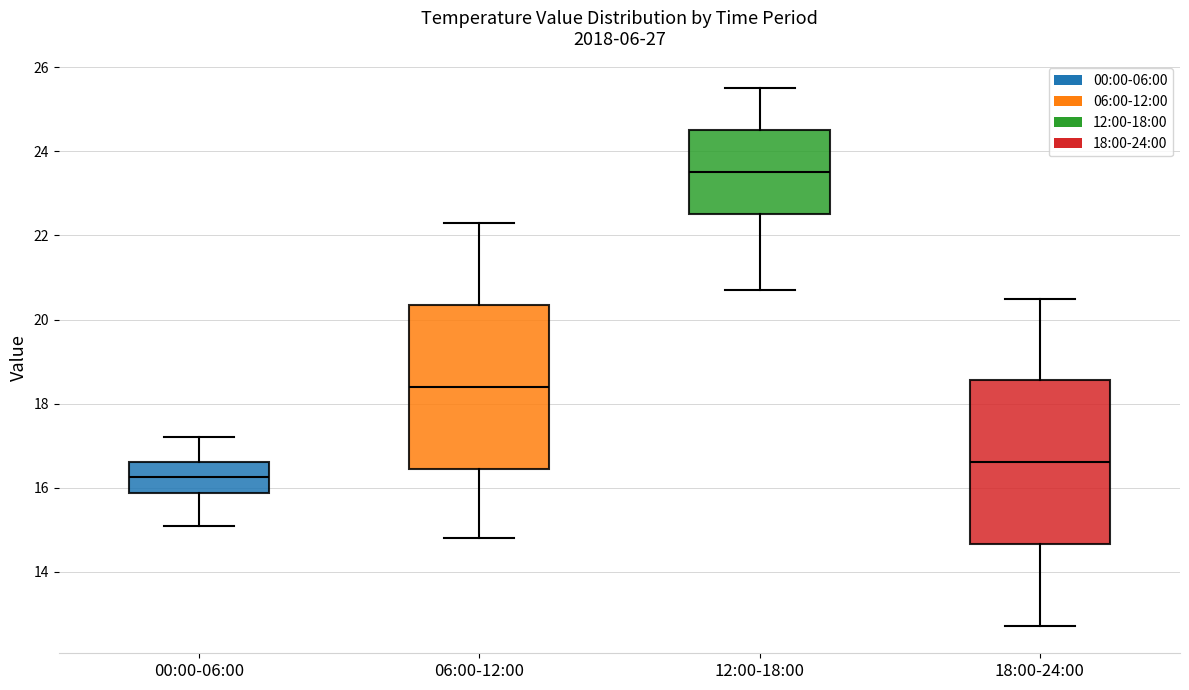

Where does the upper whisker of the box for 00:00-06:00 end on the y-axis? The values are not printed on the chart, so give them approximately, as read against the axis.

17.2